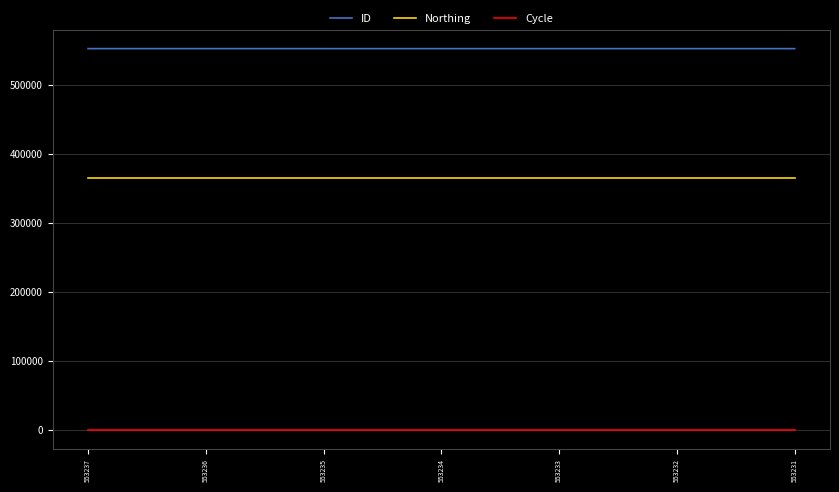

Rank the series by their maximum value, from highest to lowest.

ID, Northing, Cycle